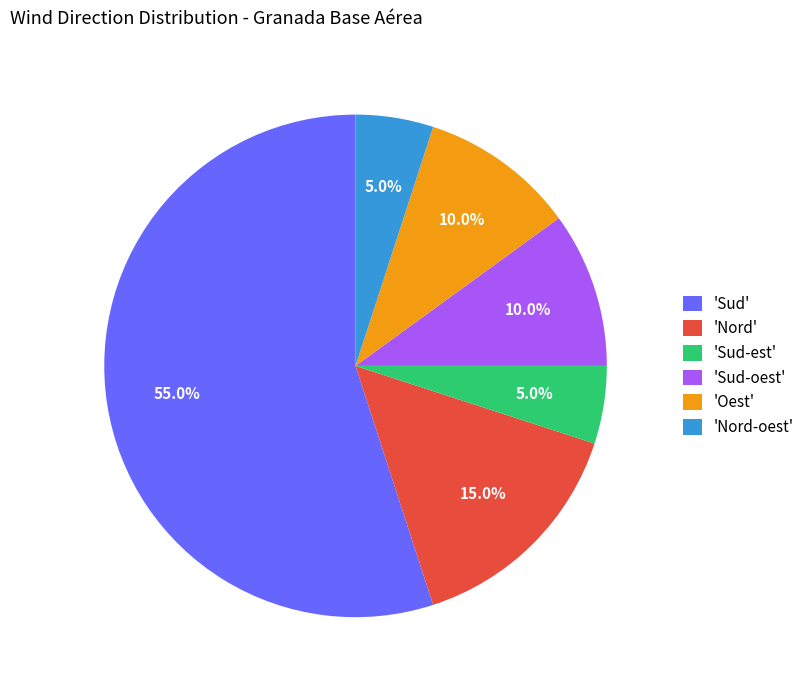

Which category accounts for the majority?

'Sud'